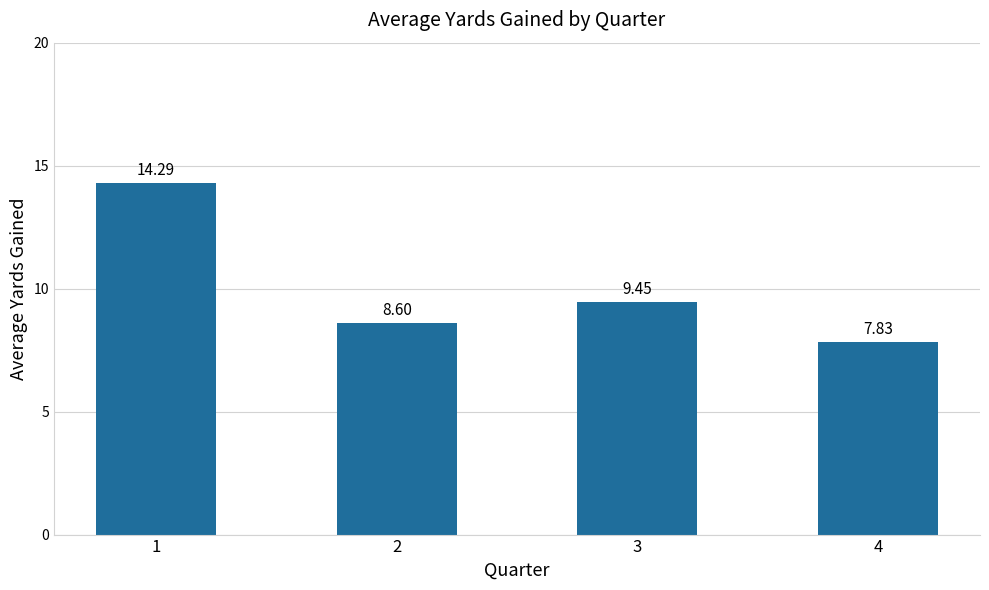

What is the smallest value displayed?

7.8